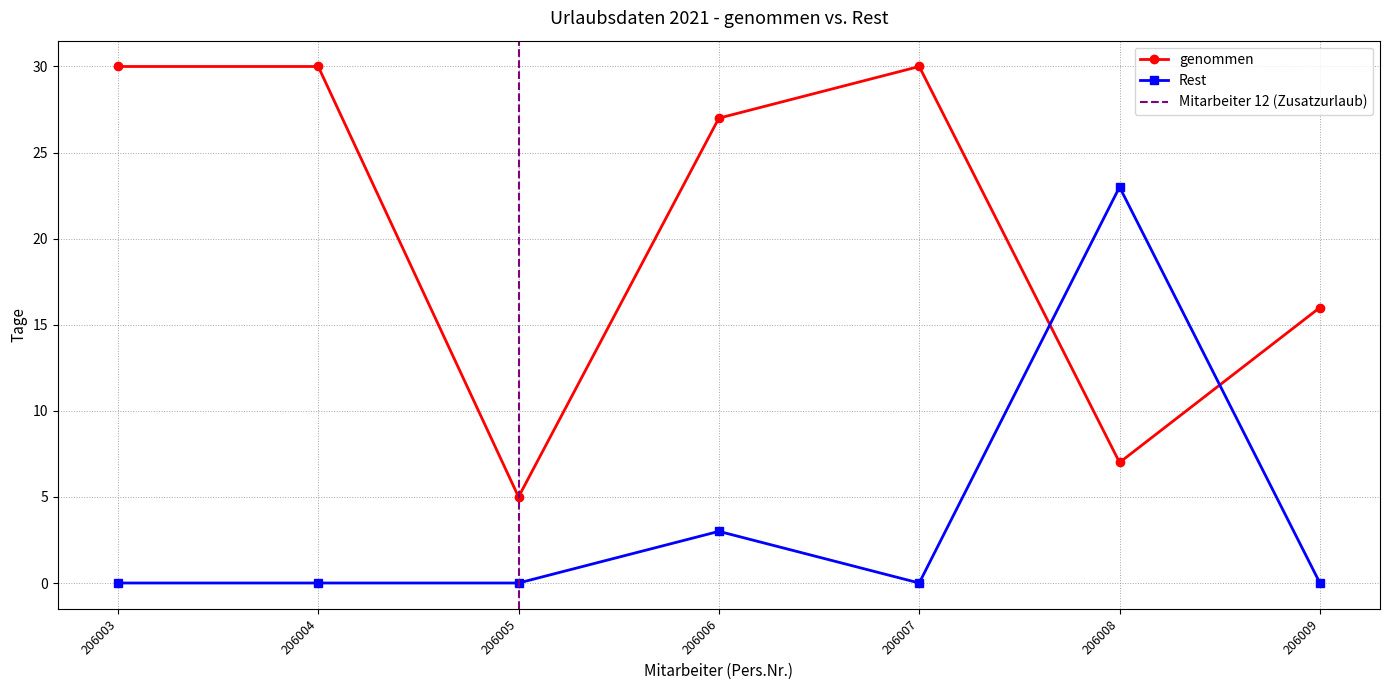

The Rest series shows 0 at 206009. True or false?

True